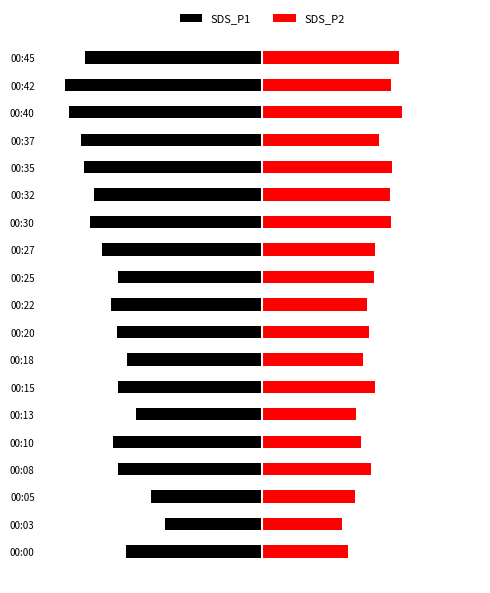

What is the highest value of the SDS_P2 series?

20.9